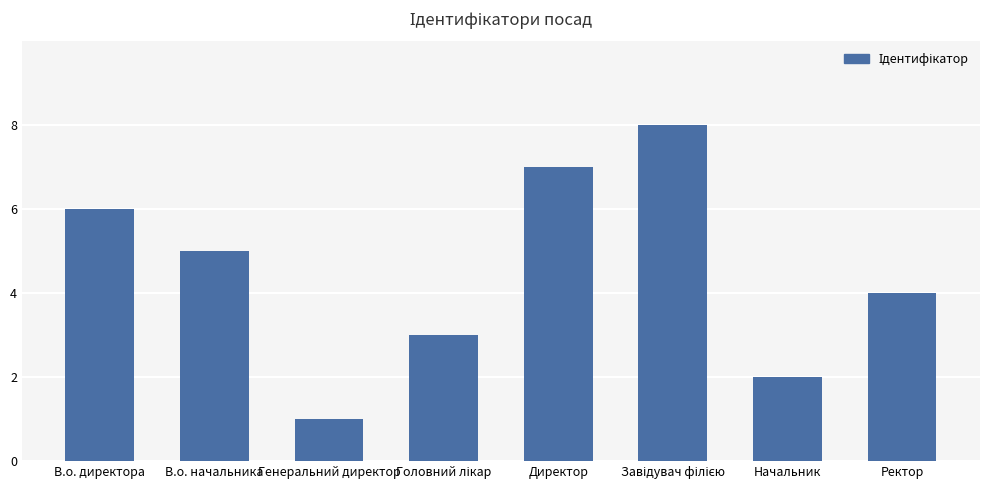

Where is the data nearest to the value 4?

Ректор